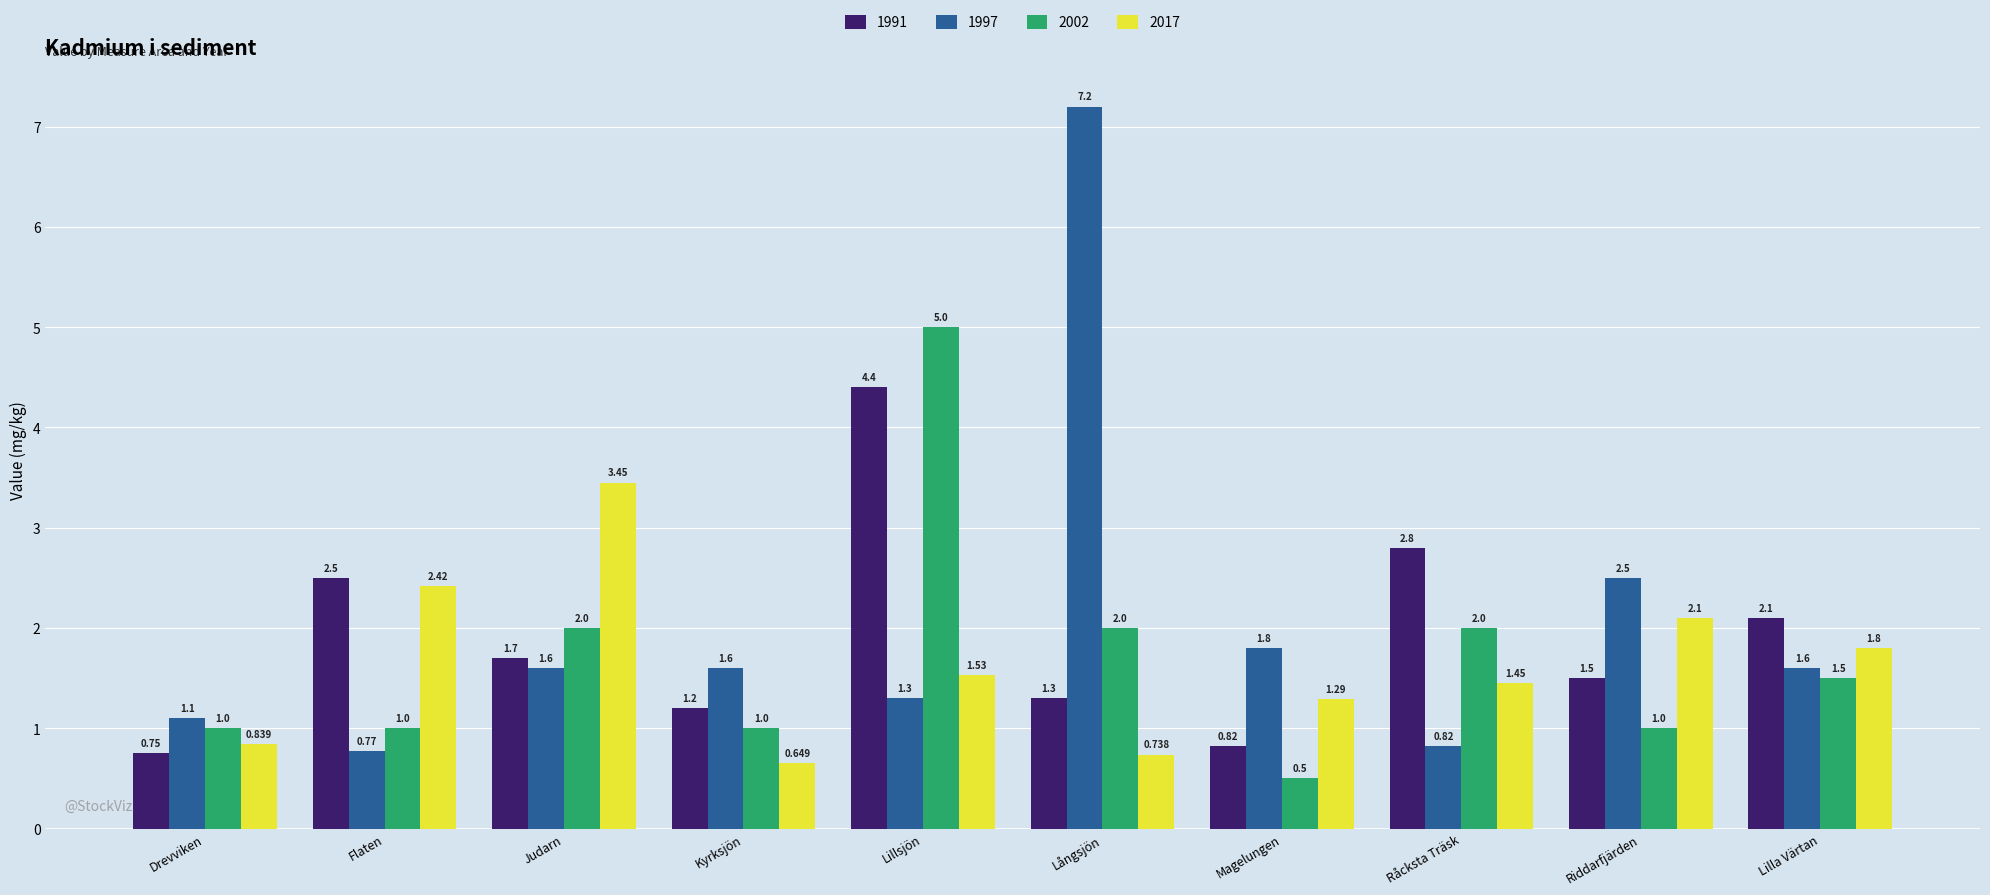

What position from the right is Lilla Värtan?

1